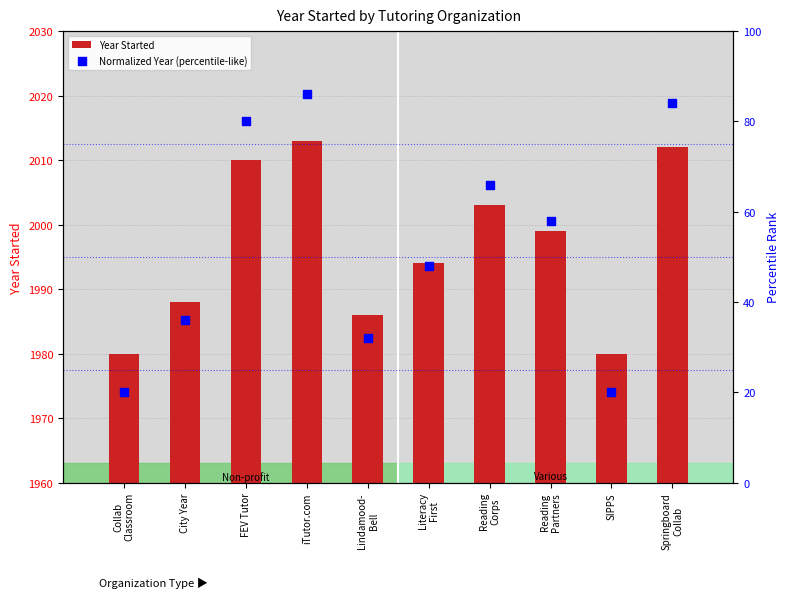

At which category is the sum across all series the highest?

iTutor.com